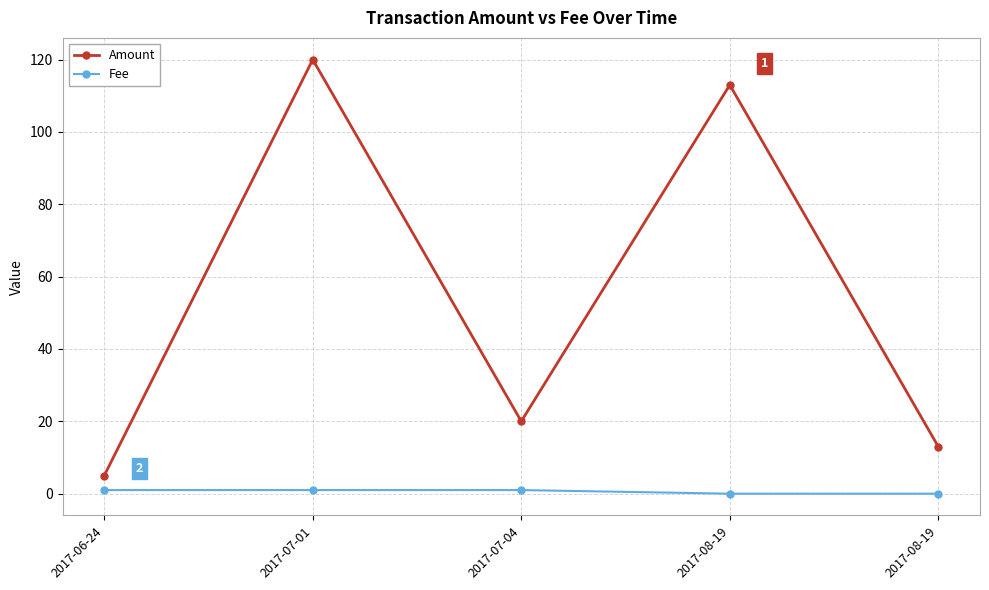

Rank the series at 2017-07-04 from highest to lowest value.

Amount, Fee